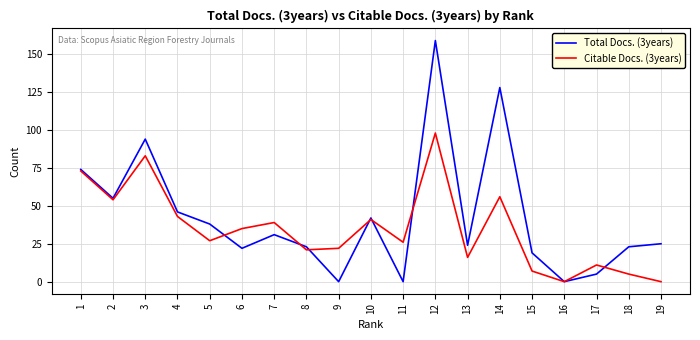

The Citable Docs. (3years) series shows 15 at 6. True or false?

False